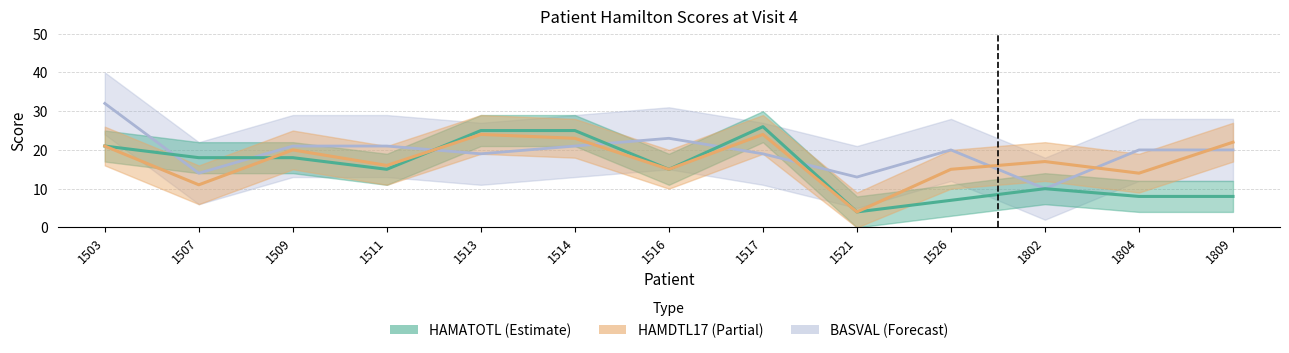

The BASVAL series shows 4 at 1513. True or false?

False